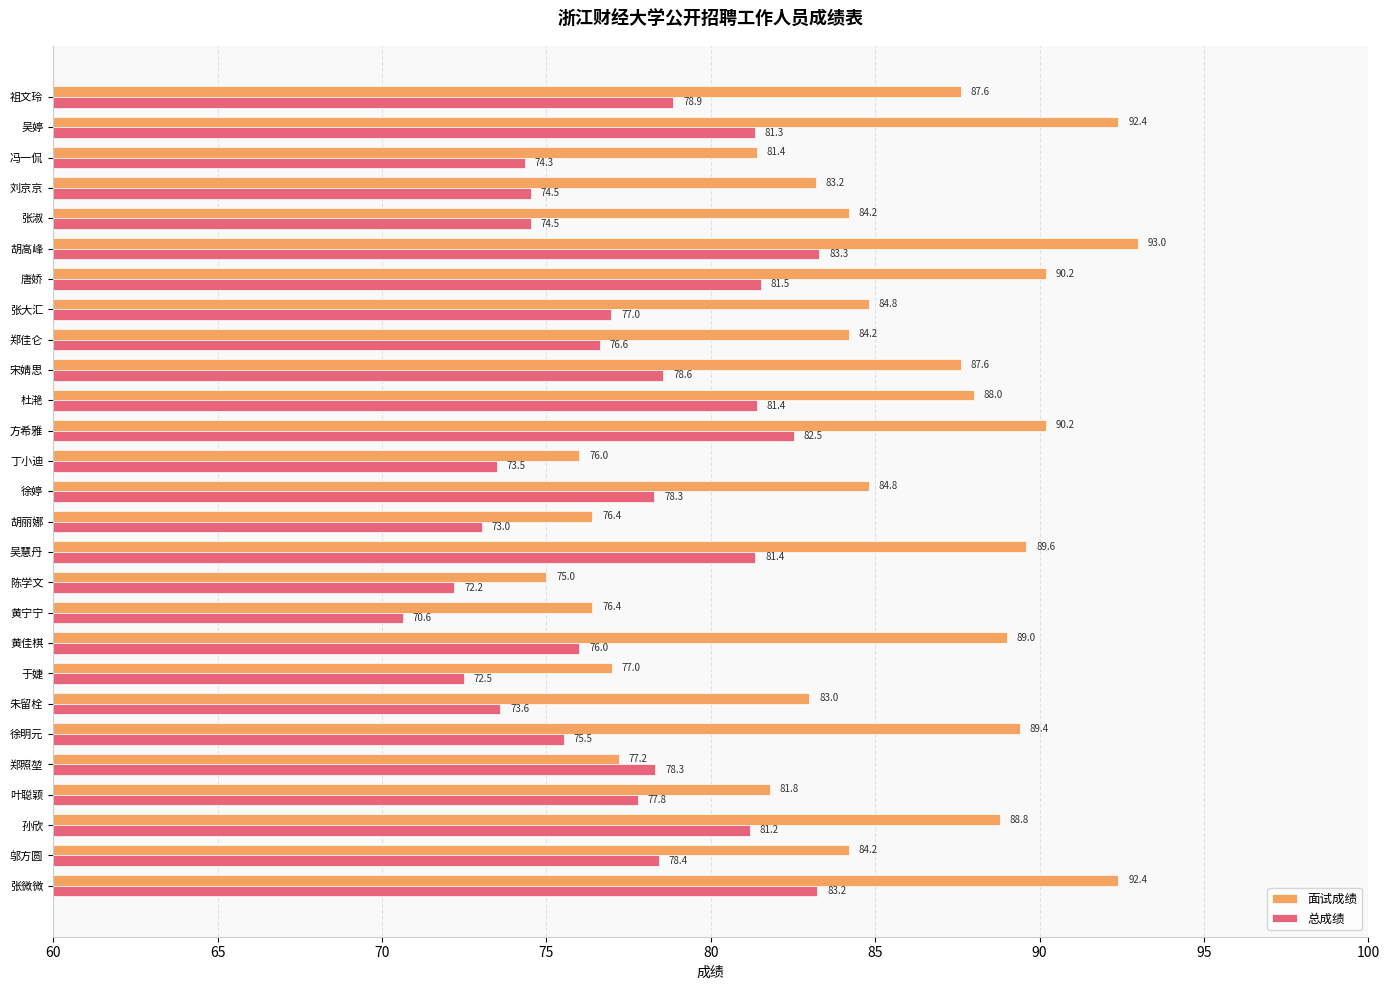

Between 徐明元 and 郑照堃, which series saw the biggest shift?

面试成绩